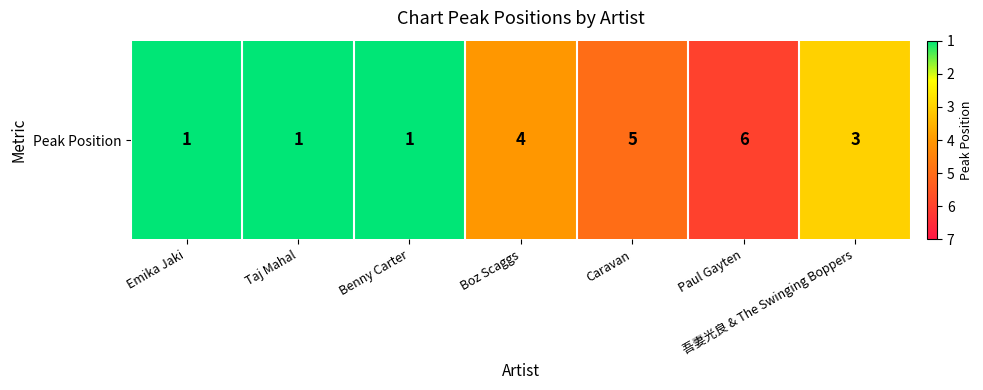

What is the sum of all values?

21